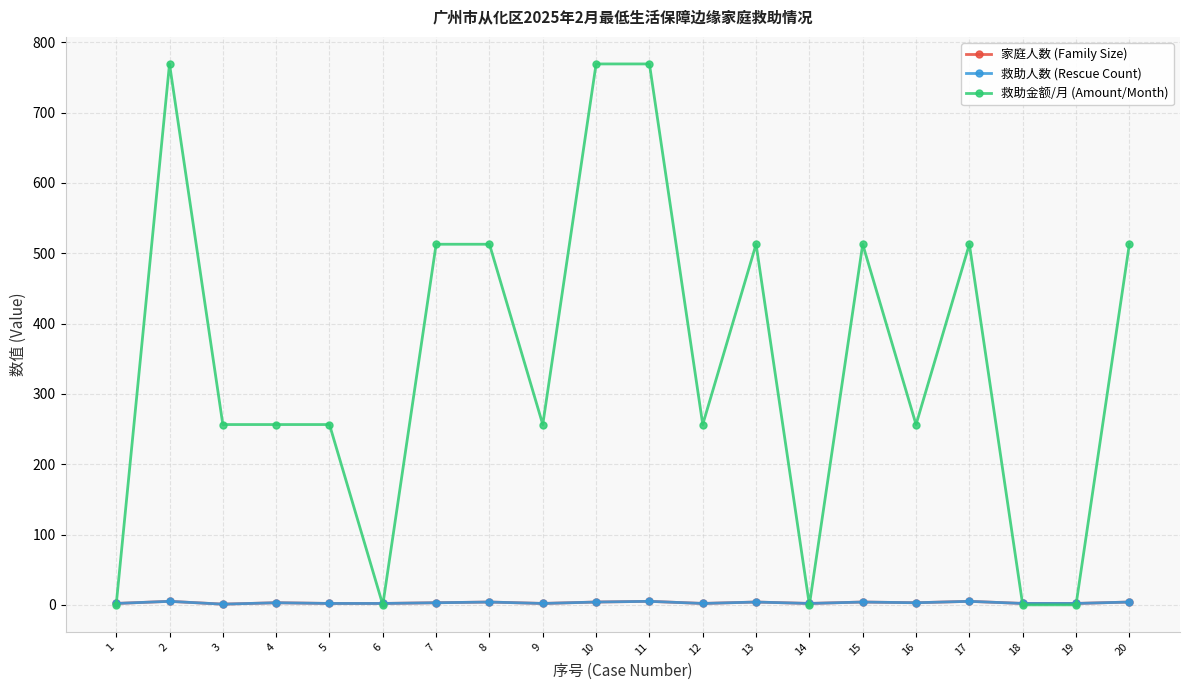

Does the chart have visible grid lines?

Yes